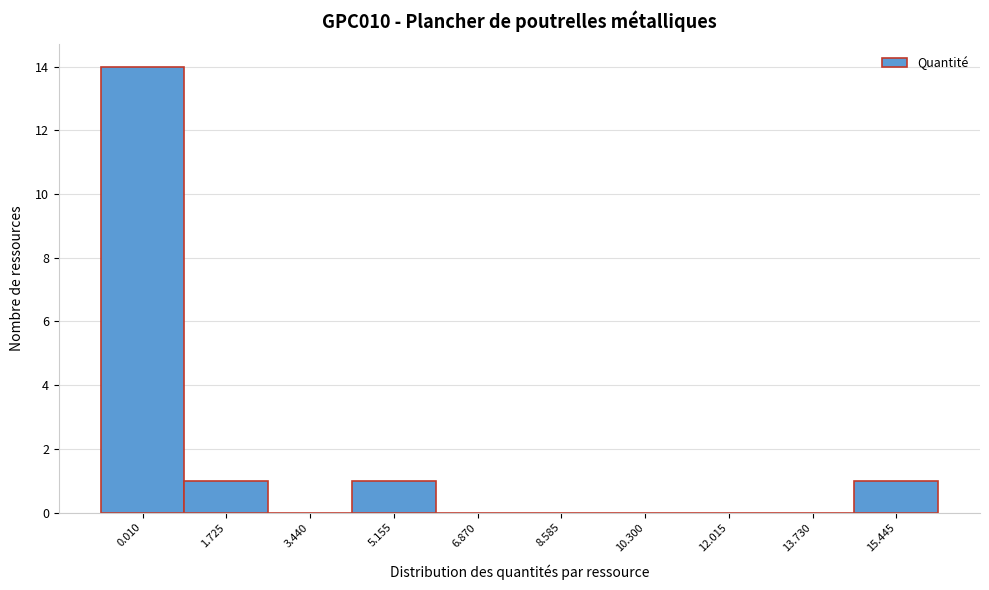

Reading left to right, list all the values displayed in this chart.

0.010=14	1.725=1	3.440=0	5.155=1	6.870=0	8.585=0	10.300=0	12.015=0	13.730=0	15.445=1